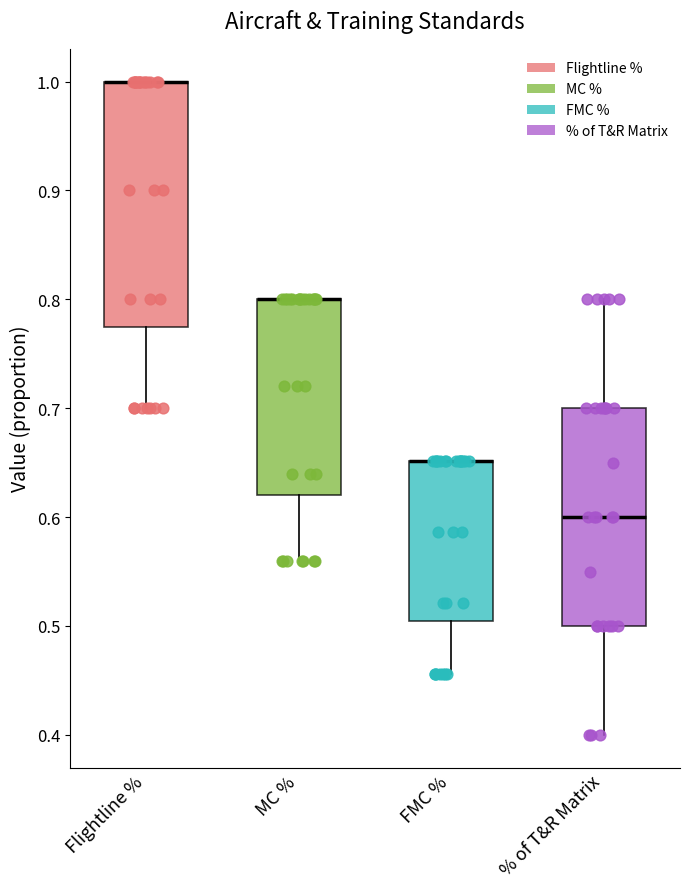

Reading left to right, transcribe this box plot: for each box, give where its median line is, the range the box spans, and where its two whiskers end, as read against the y-axis. The values are not printed on the chart, so give them approximately, as read against the axis.

Flightline %: median 1.00 (drawn on the box's upper edge), box 0.78 to 1.00, whiskers 0.70 to 1.00
MC %: median 0.80 (drawn on the box's upper edge), box 0.62 to 0.80, whiskers 0.56 to 0.80
FMC %: median 0.65 (drawn on the box's upper edge), box 0.50 to 0.65, whiskers 0.46 to 0.65
% of T&R Matrix: median 0.60, box 0.50 to 0.70, whiskers 0.40 to 0.80